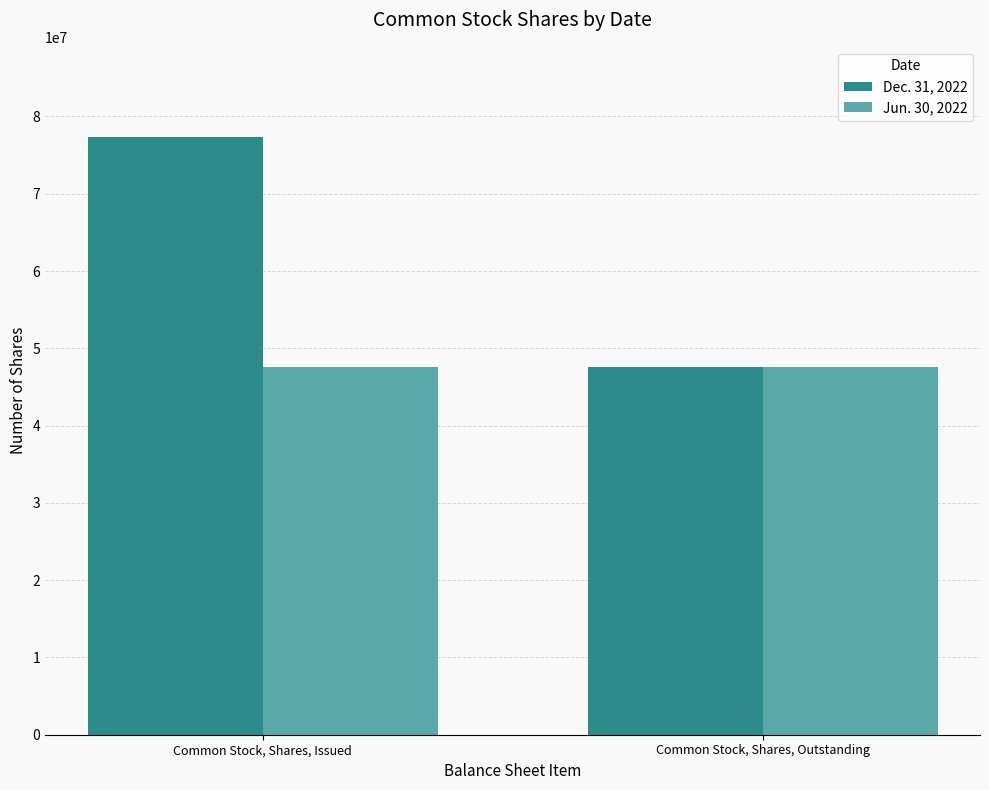

How many bars are there in total?

4